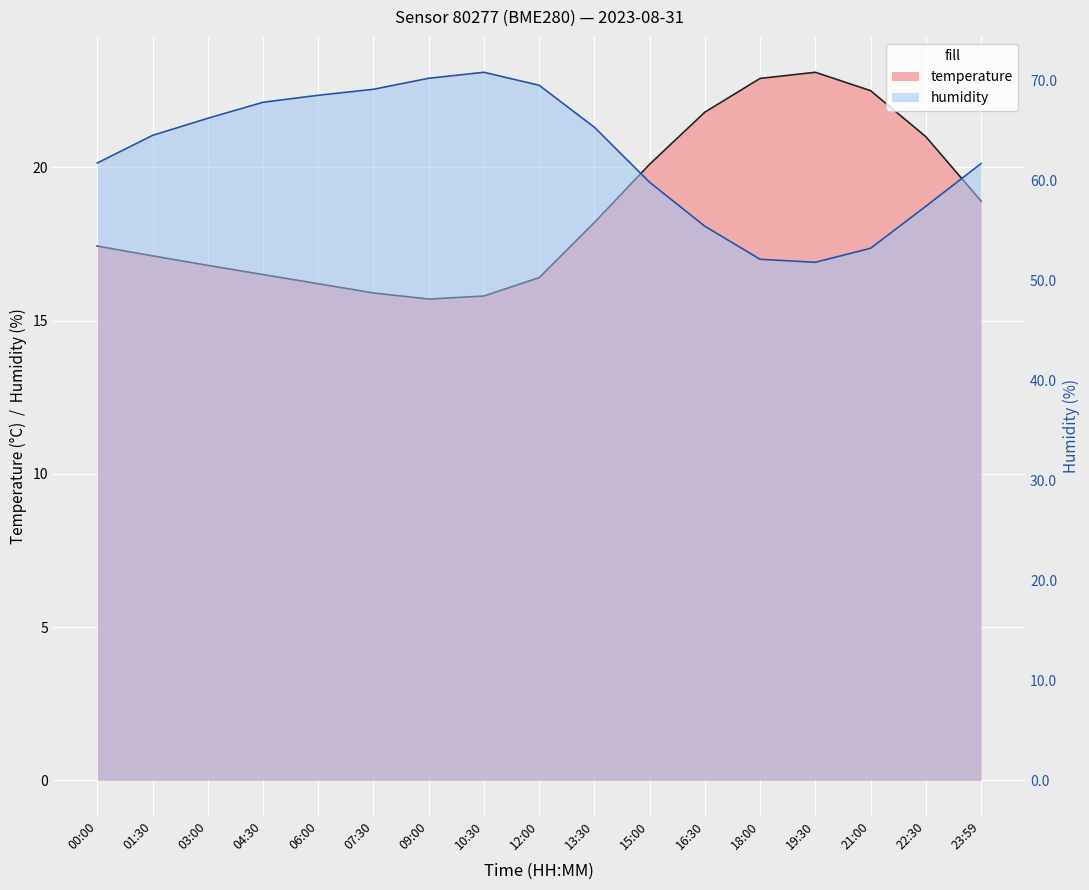

How many distinct data groups are displayed?

2